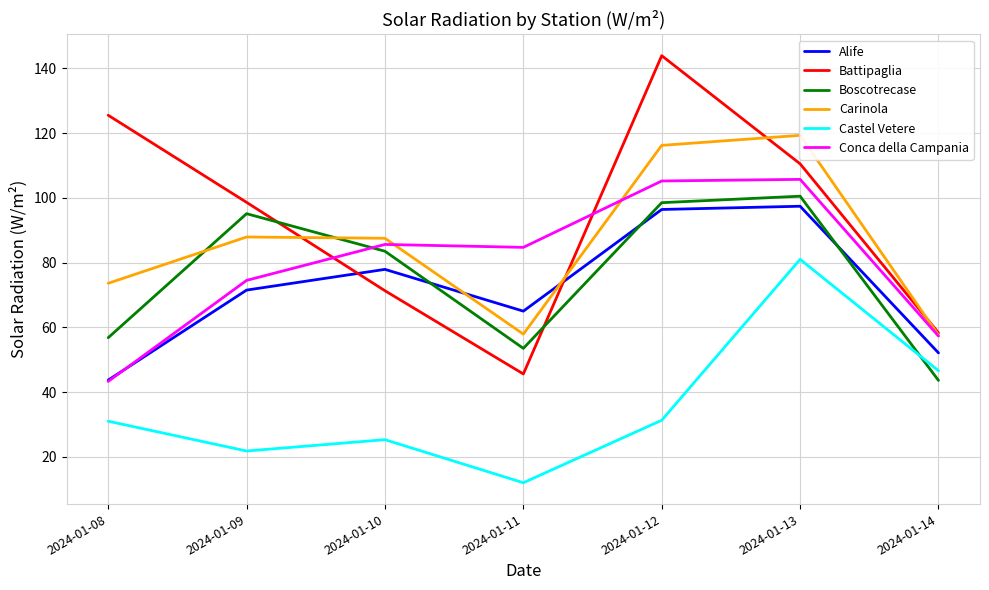

Rank the series at 2024-01-12 from lowest to highest value.

Castel Vetere, Alife, Boscotrecase, Conca della Campania, Carinola, Battipaglia